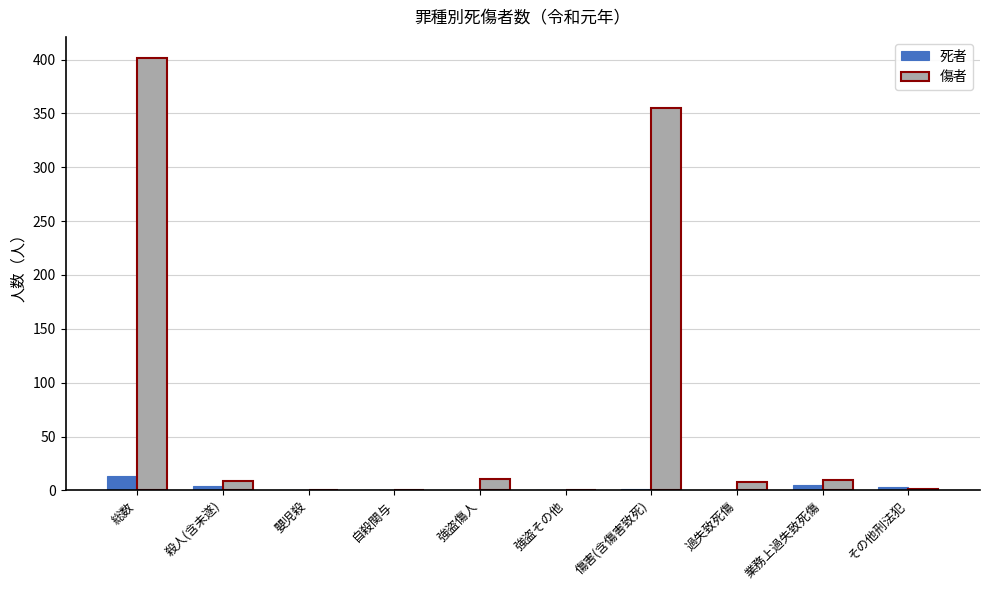

Which label corresponds to the largest value in the chart?

総数